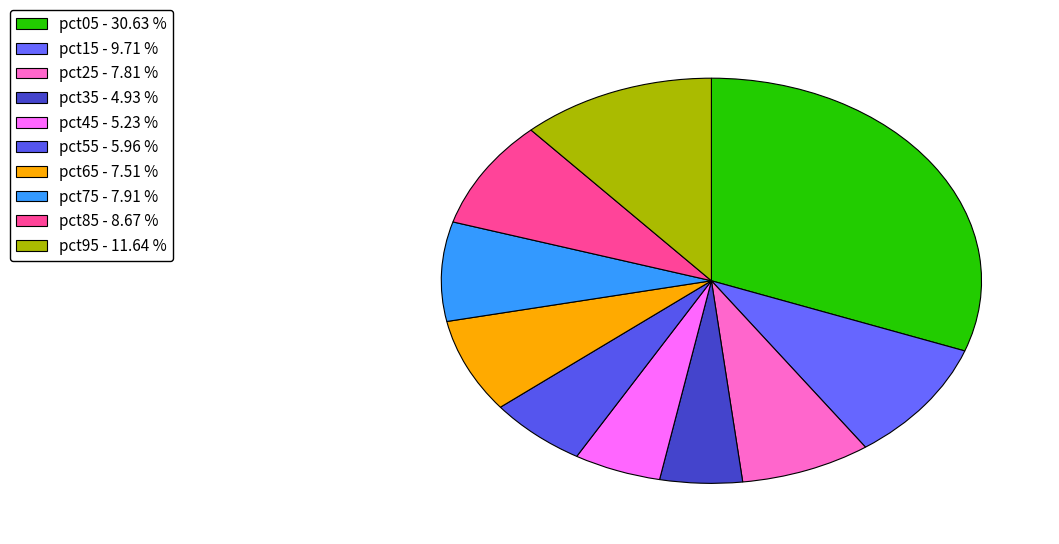

Count the number of slices in the pie.

10